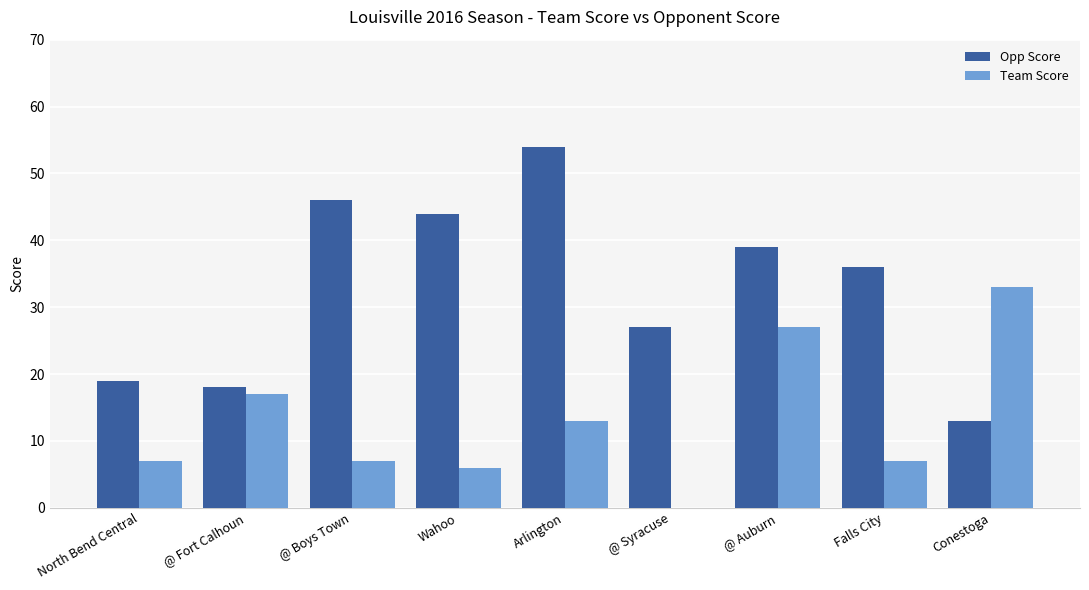

What is the sum of all Team Score values?

117